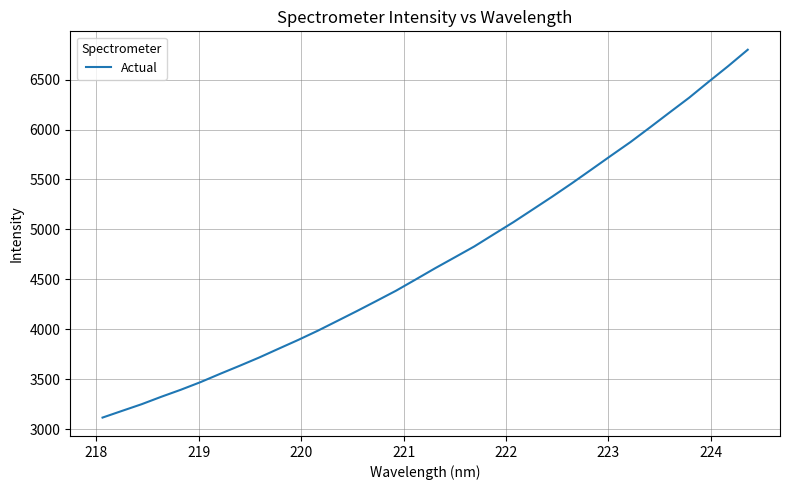

What is the smallest value displayed?

3114.6